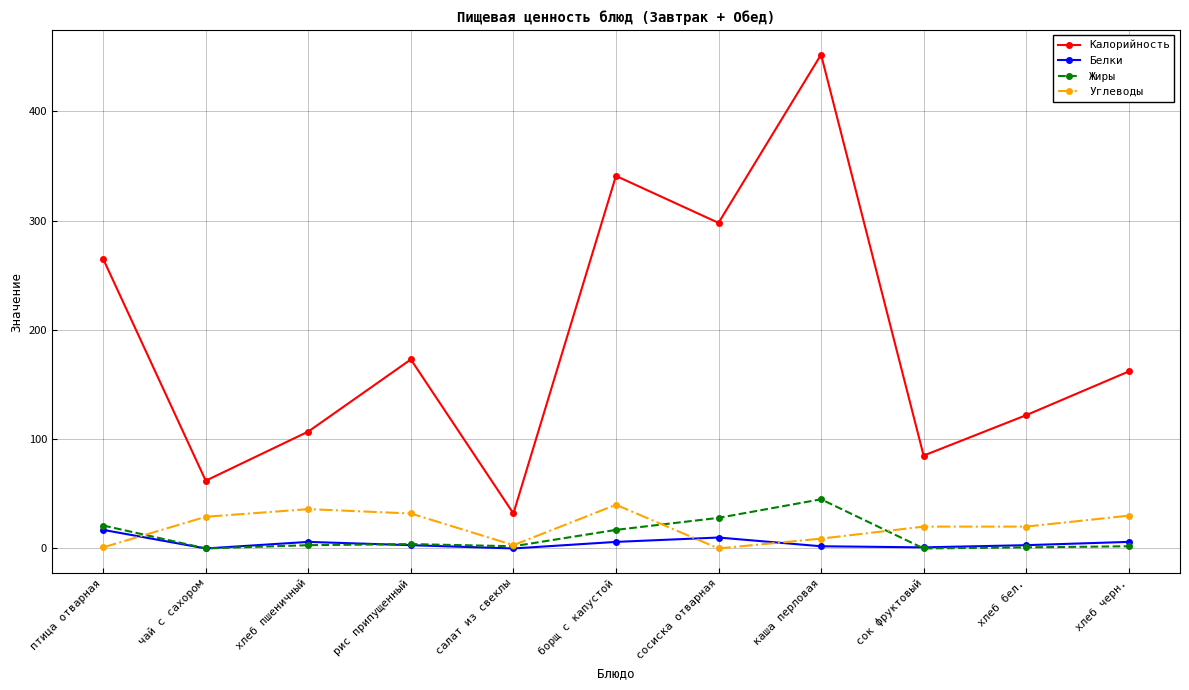

How many categories are shown in the chart?

11